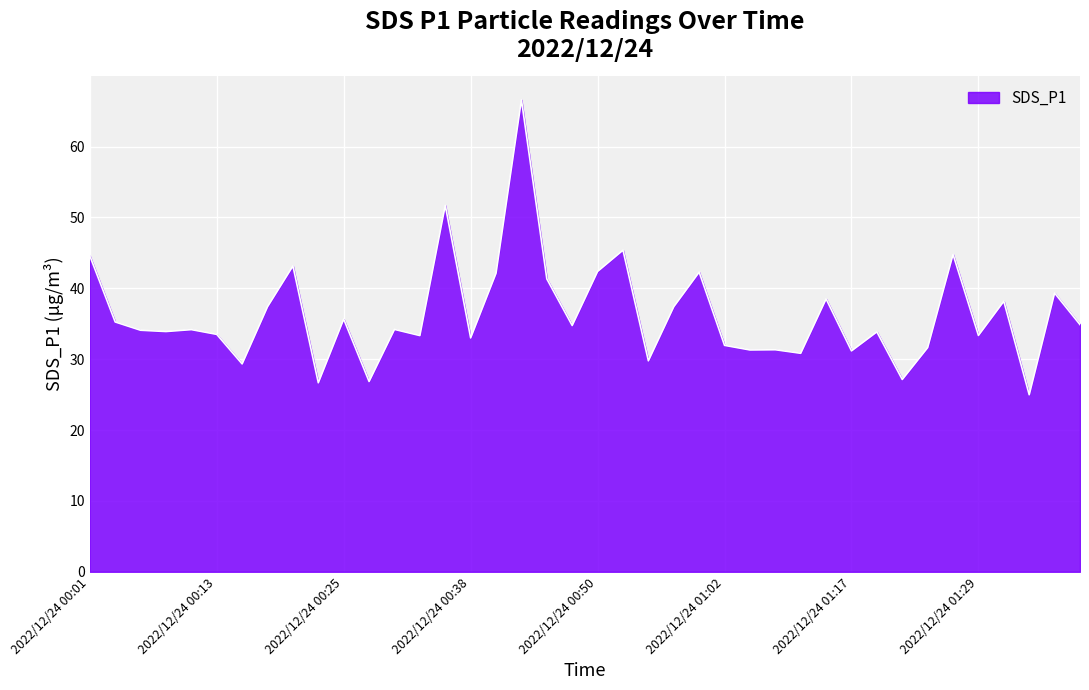

What is the average value?

36.3